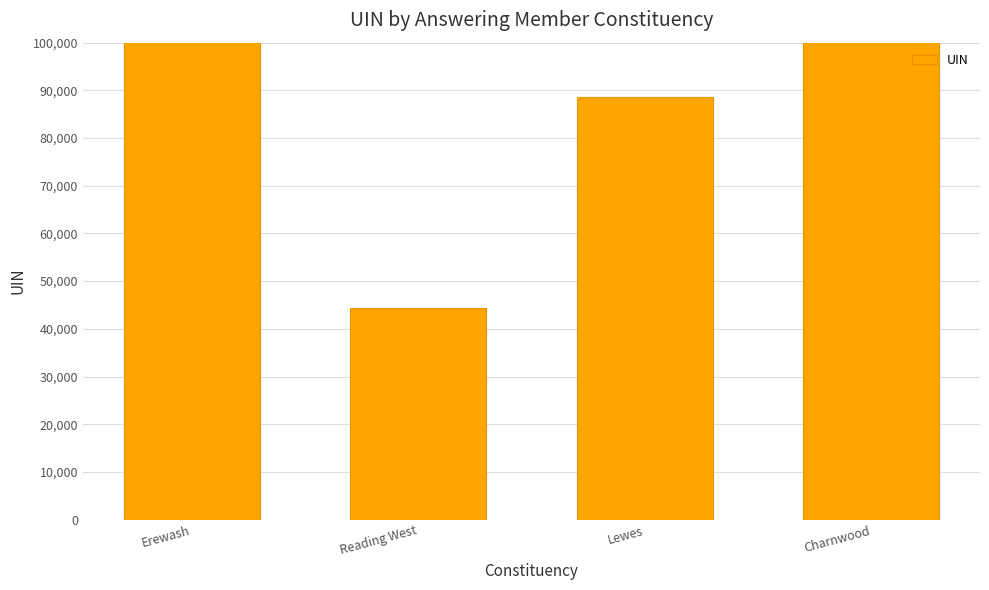

What is the minimum value shown in the chart?

44440